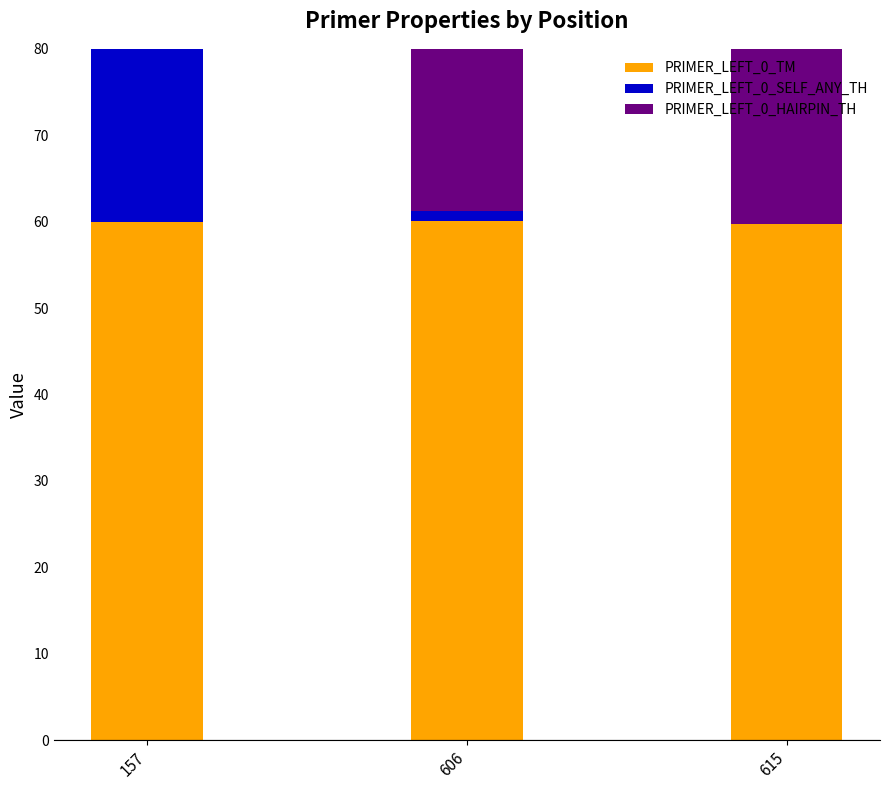

What is the spread (max minus min) of values at 615?

59.8